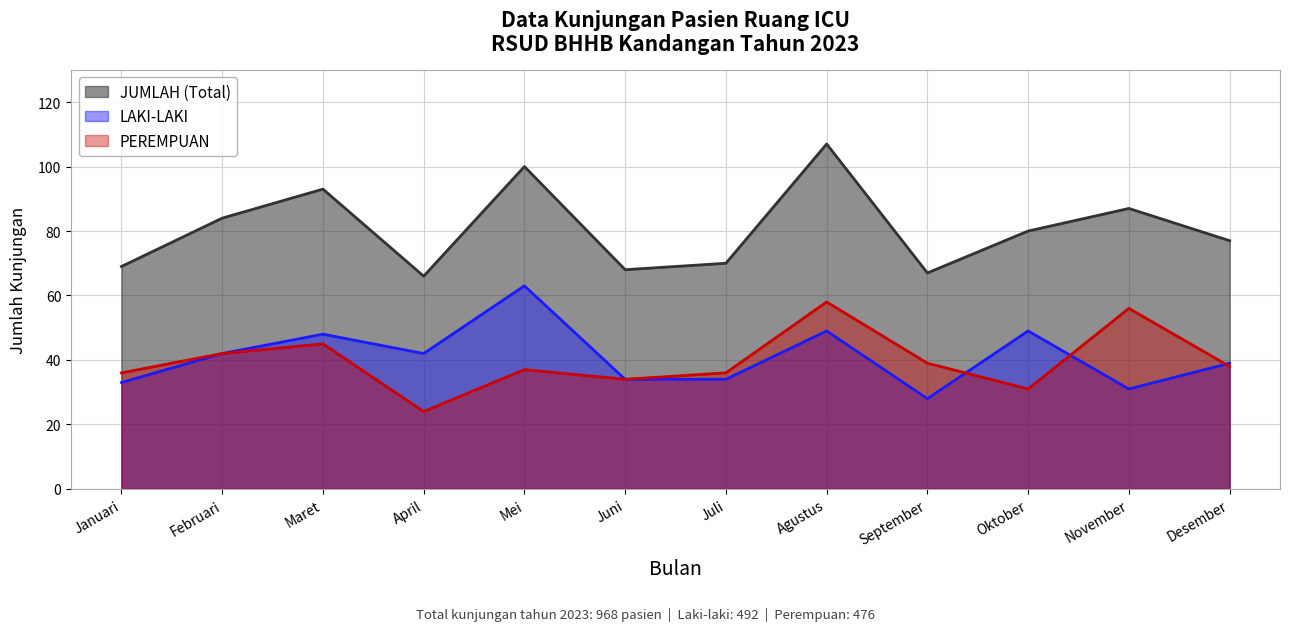

The PEREMPUAN series shows 58 at September. True or false?

False